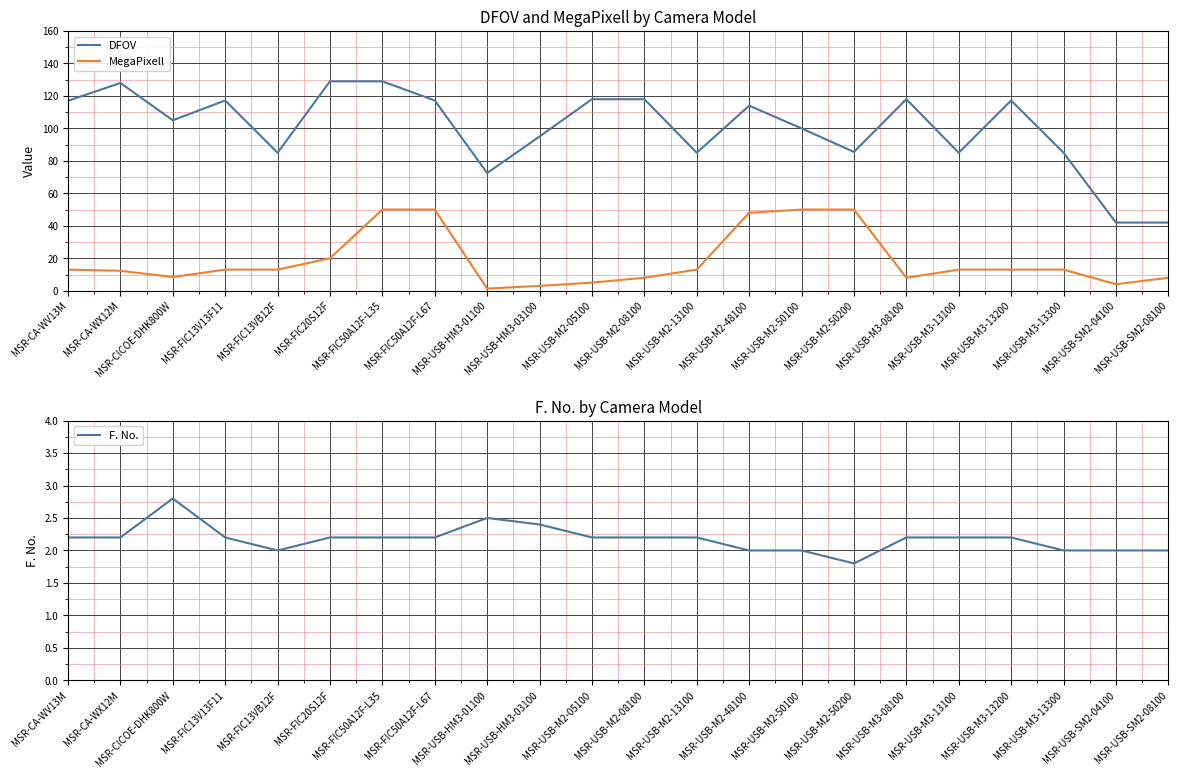

Which series has the widest spread of values?

DFOV